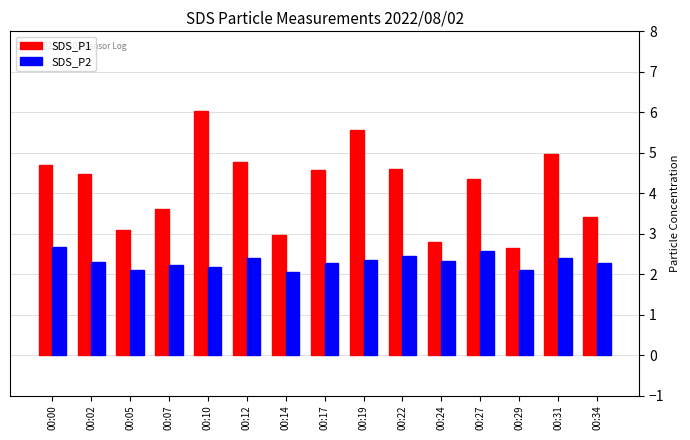

Which label corresponds to the largest value in the chart?

00:10